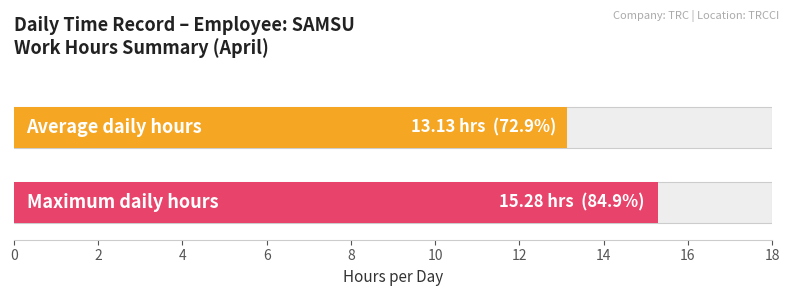

The value at 11 is 26.0. True or false?

False